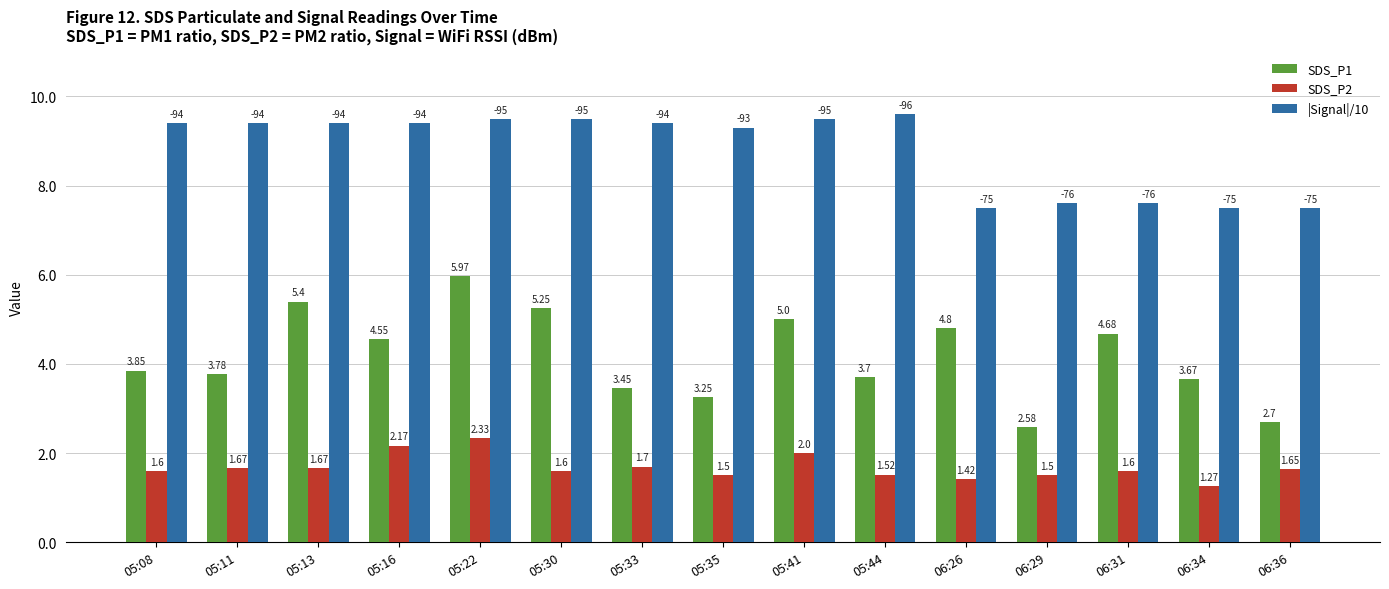

How many values in the SDS_P1 series are below 3?

2